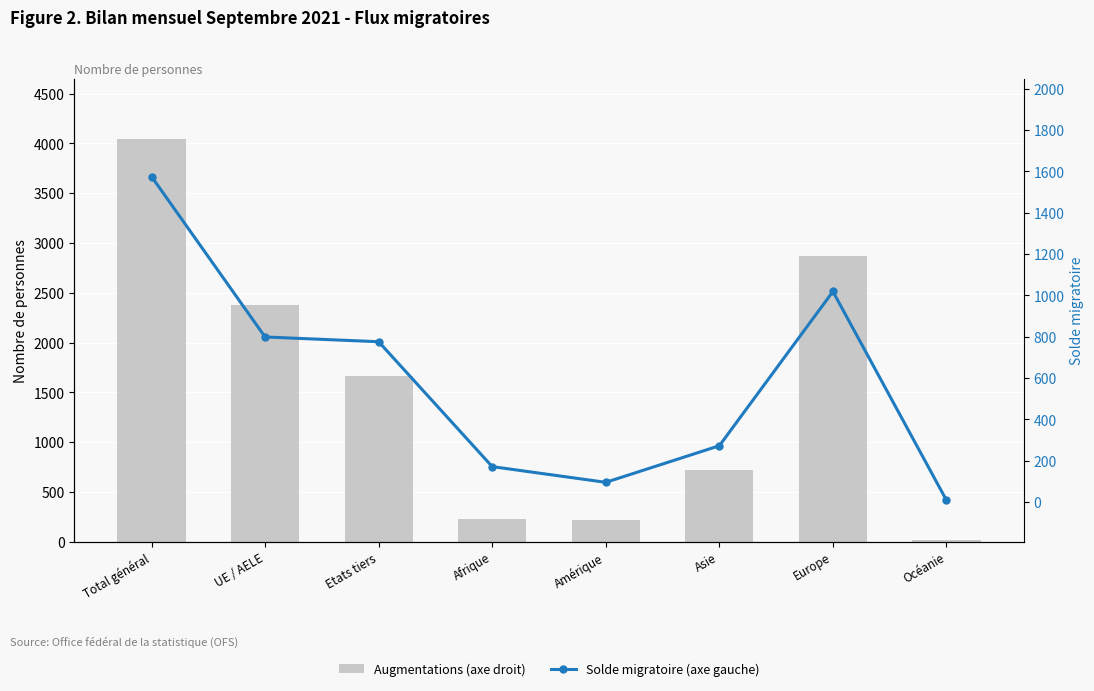

Rank the series by their average value, from lowest to highest.

Solde migratoire (axe gauche), Augmentations (axe droit)